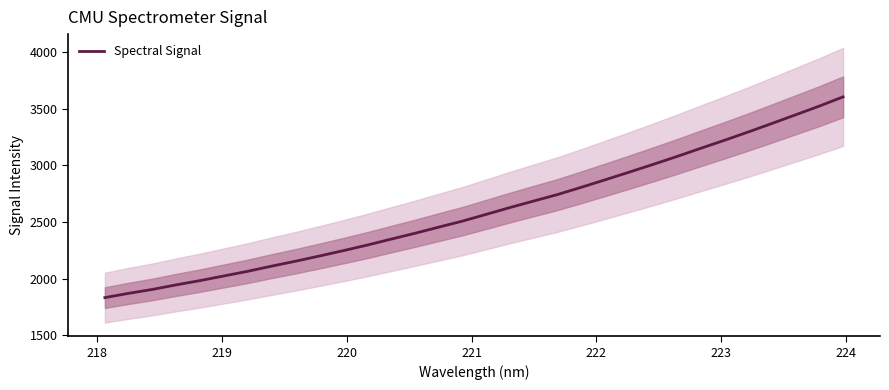

What is the difference between the maximum and minimum values?

1771.1